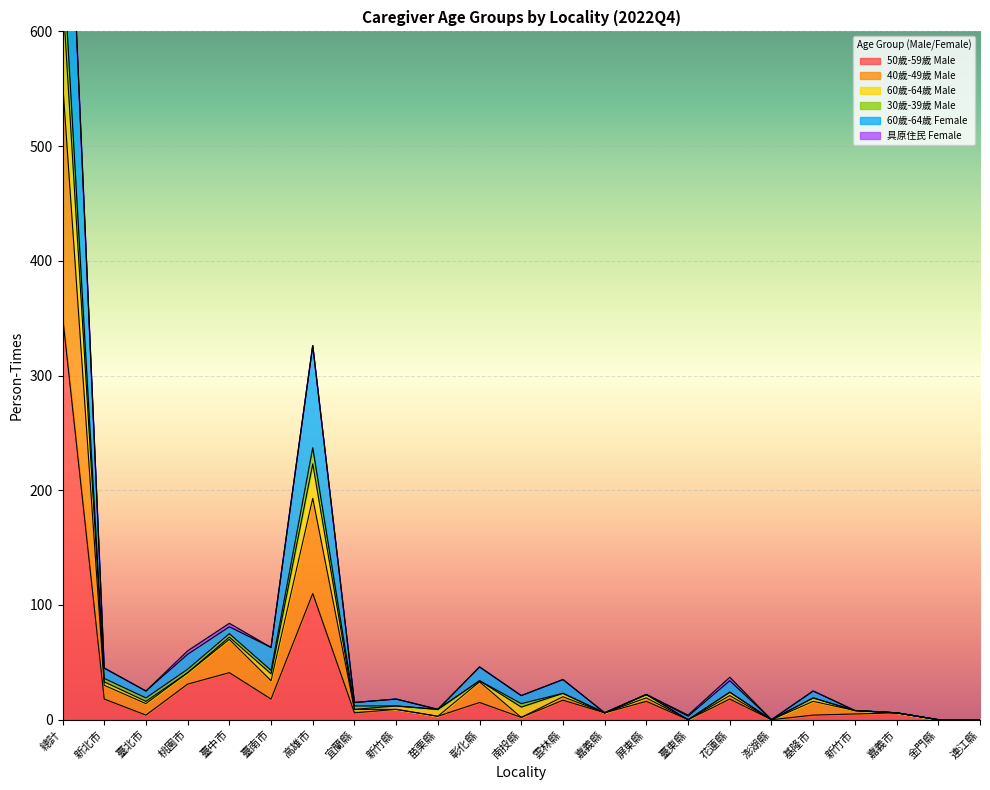

The 60歲-64歲 Female series shows 231 at 連江縣. True or false?

False